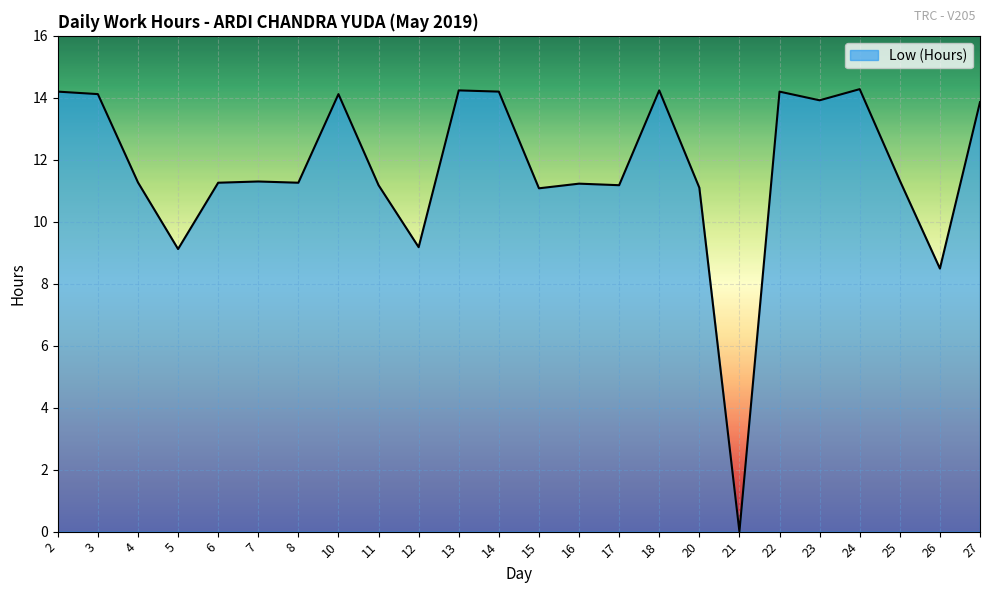

What is the greatest value displayed?

14.3